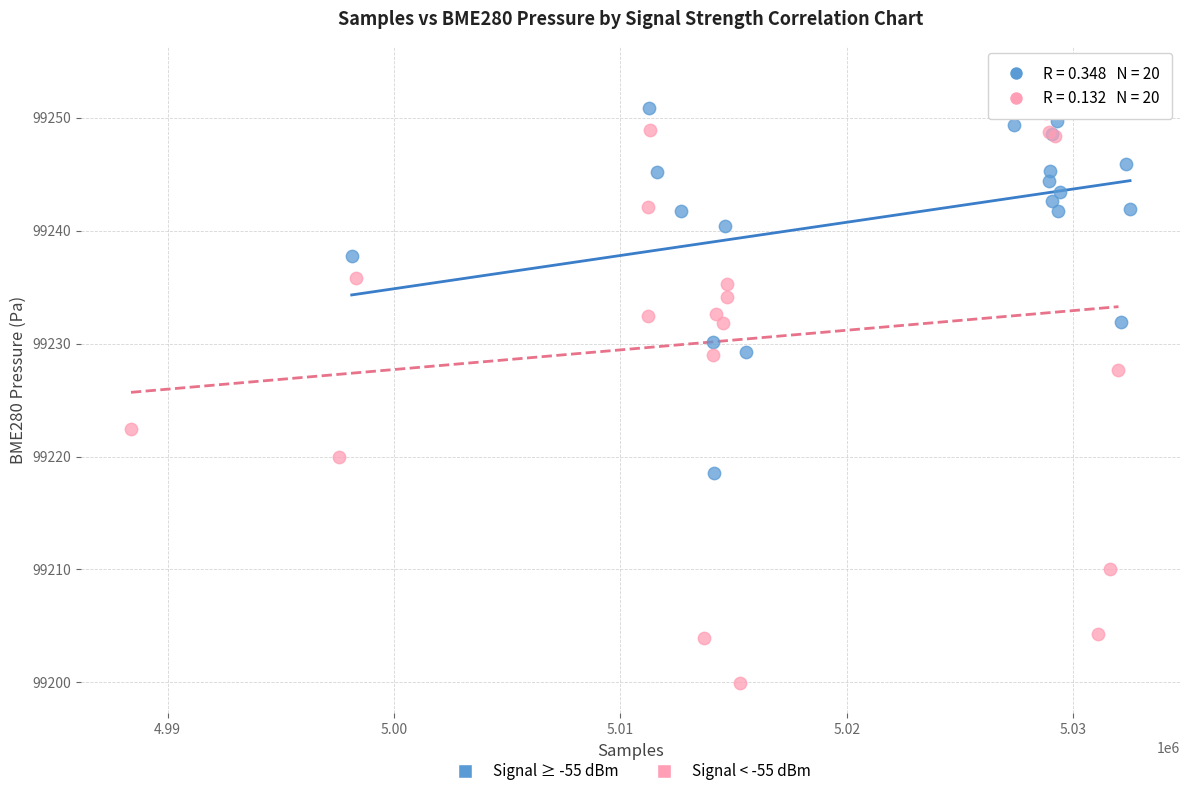

Which series contains the lowest Y value?

Signal < -55 dBm